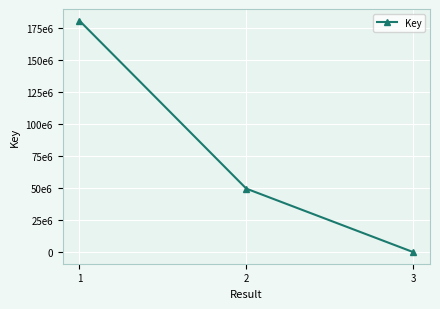

Is this an area chart (filled region under the line)?

No